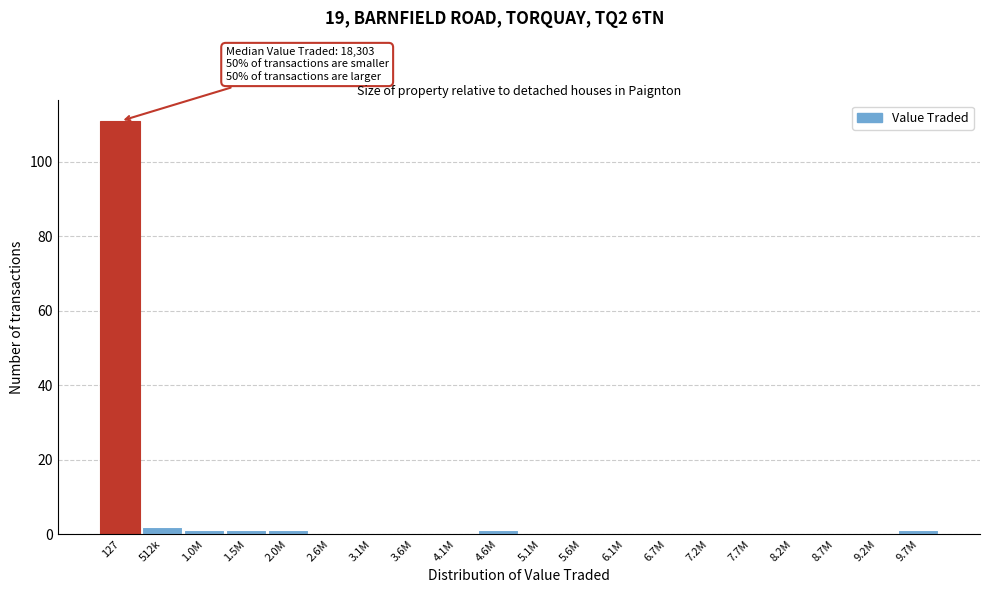

Reading left to right, list all the values displayed in this chart.

127=111	512k=2	1.0M=1	1.5M=1	2.0M=1	2.6M=0	3.1M=0	3.6M=0	4.1M=0	4.6M=1	5.1M=0	5.6M=0	6.1M=0	6.7M=0	7.2M=0	7.7M=0	8.2M=0	8.7M=0	9.2M=0	9.7M=1